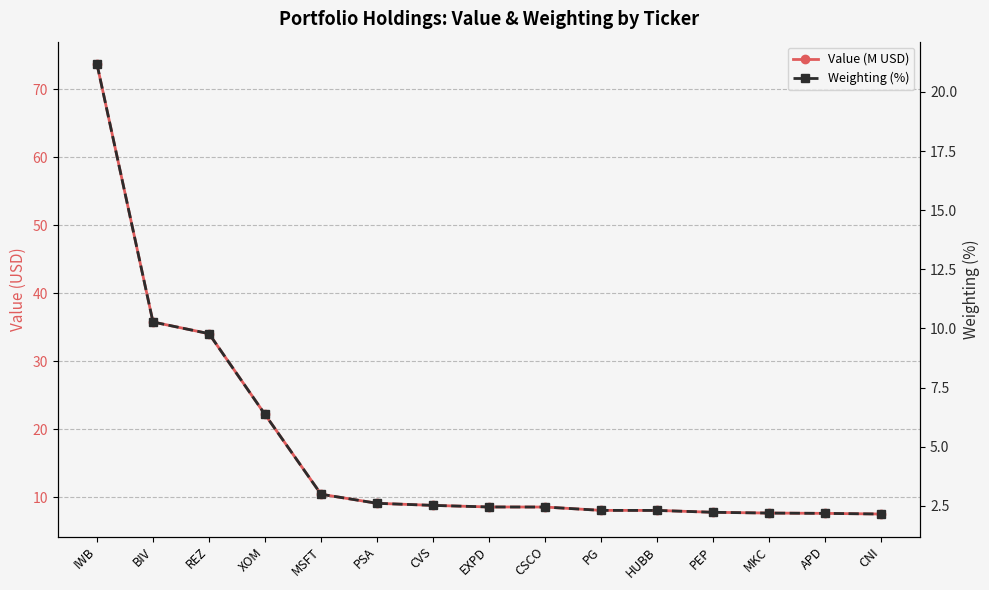

What is the label of the 12th point from the right?

XOM